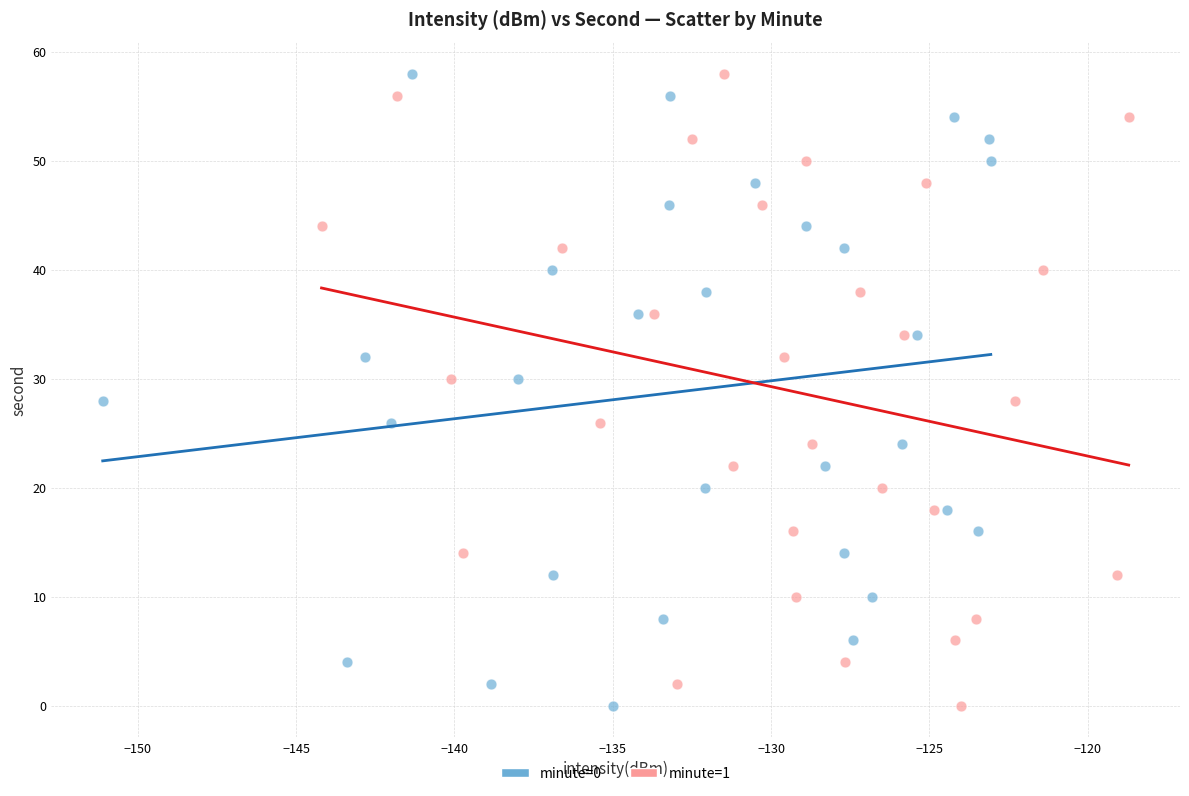

What are all the series names shown in the legend?

minute=0, minute=1